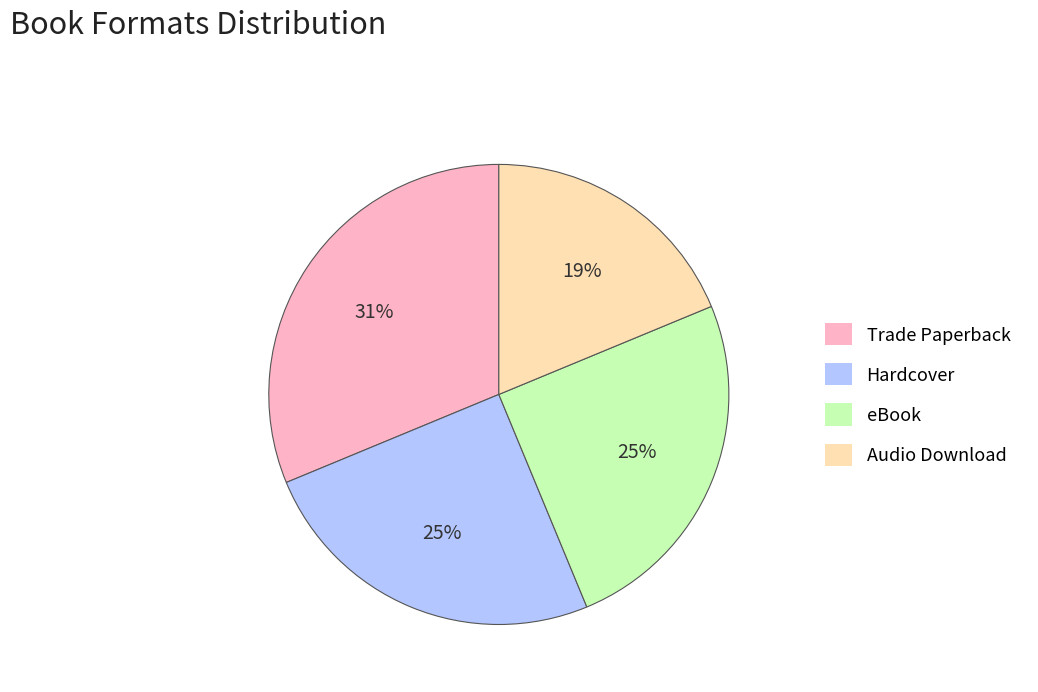

What is the smallest slice in the pie chart?

Audio Download